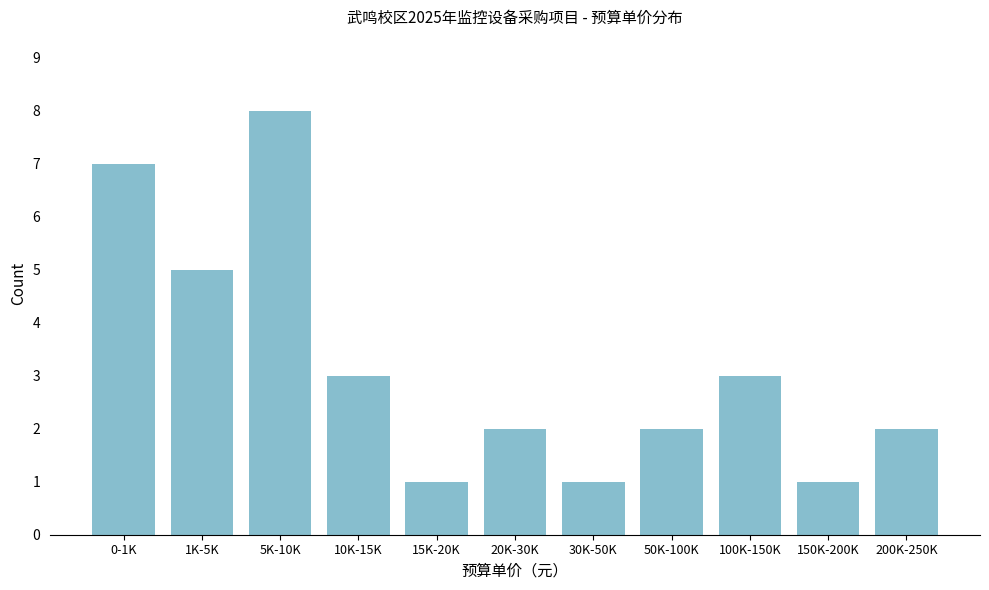

Reading left to right, transcribe all the data shown in this chart.

0-1K=7	1K-5K=5	5K-10K=8	10K-15K=3	15K-20K=1	20K-30K=2	30K-50K=1	50K-100K=2	100K-150K=3	150K-200K=1	200K-250K=2